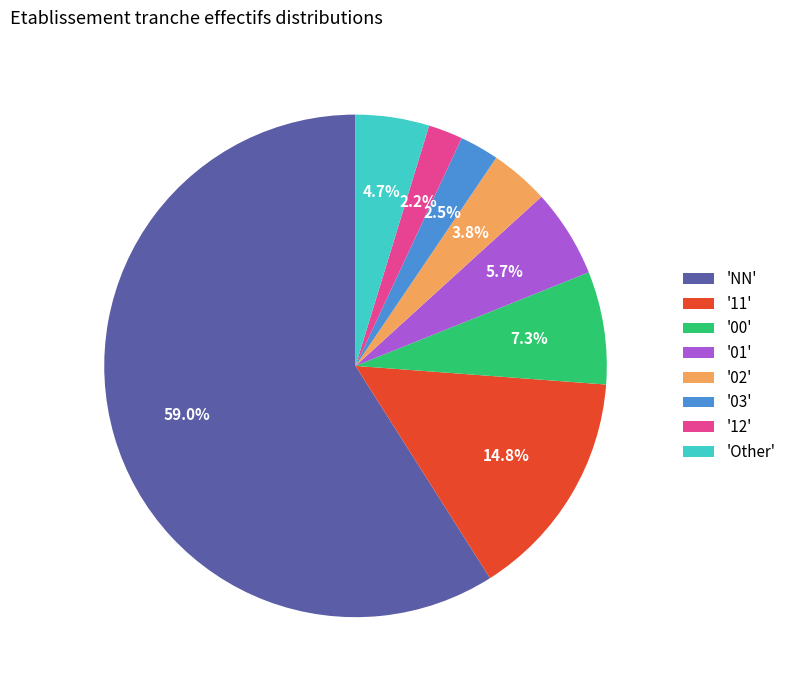

Is there a majority slice in this chart?

Yes